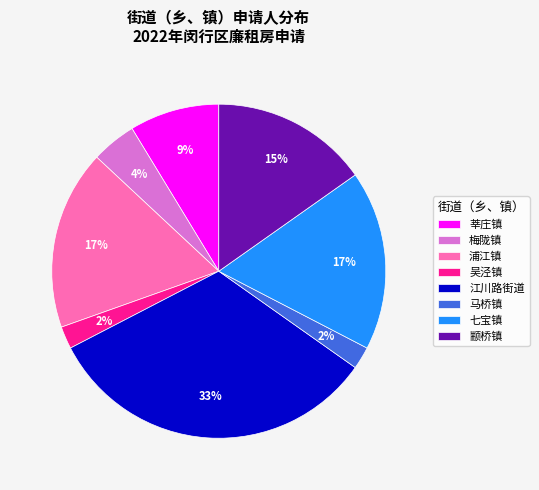

True or false: 莘庄镇 accounts for 9% of the total.

True